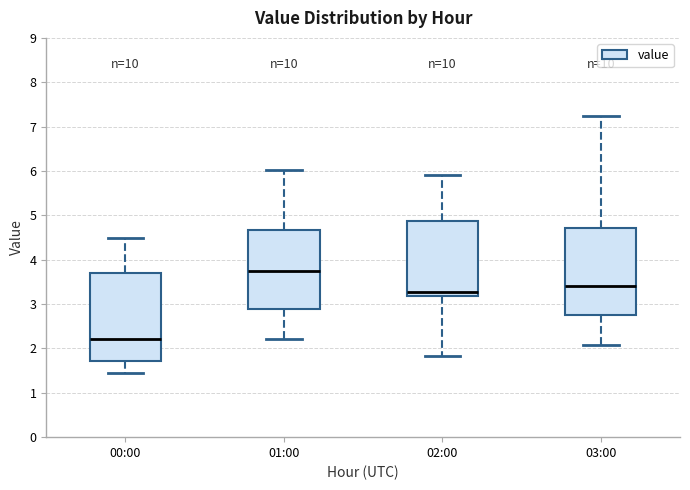

Reading left to right, transcribe this box plot: for each box, give where its median line is, the range the box spans, and where its two whiskers end, as read against the y-axis. The values are not printed on the chart, so give them approximately, as read against the axis.

00:00: median 2.2, box 1.7 to 3.7, whiskers 1.5 to 4.5
01:00: median 3.8, box 2.9 to 4.7, whiskers 2.2 to 6.0
02:00: median 3.3, box 3.2 to 4.9, whiskers 1.8 to 5.9
03:00: median 3.4, box 2.7 to 4.7, whiskers 2.1 to 7.2